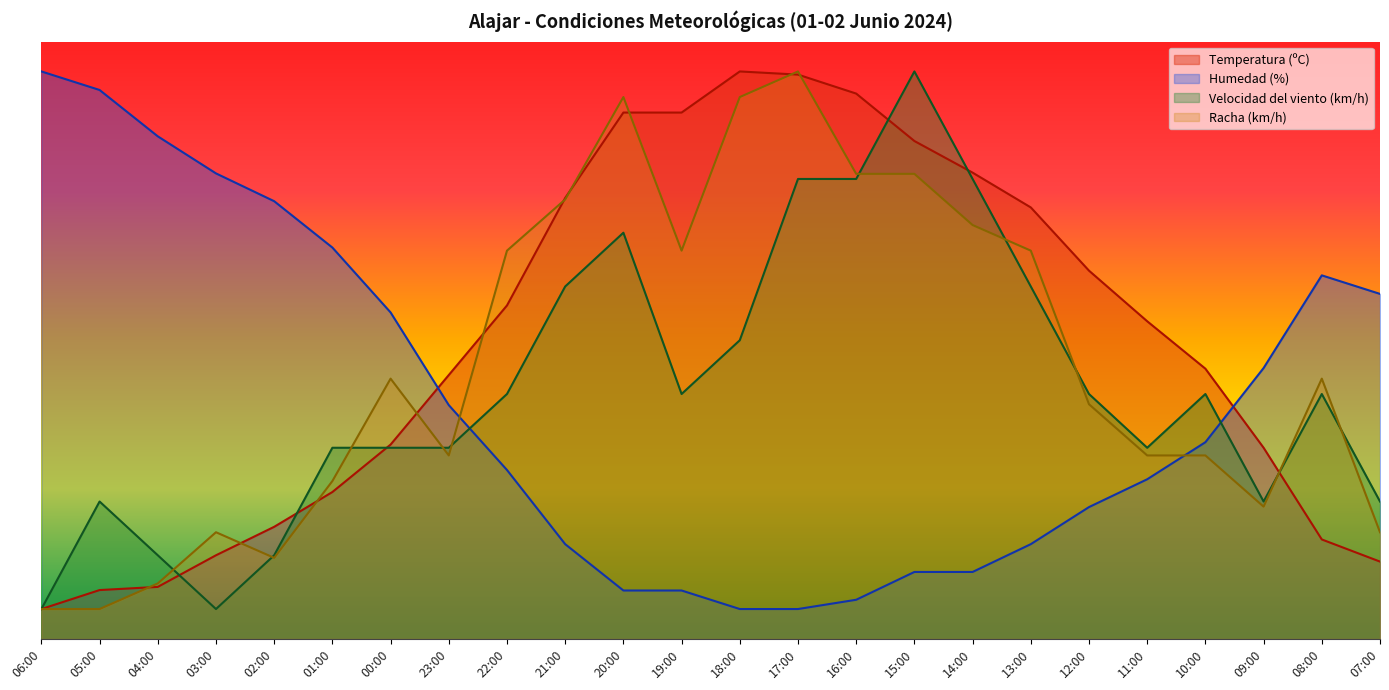

Which category has the lowest value in the Velocidad del viento (km/h) series?

06:00